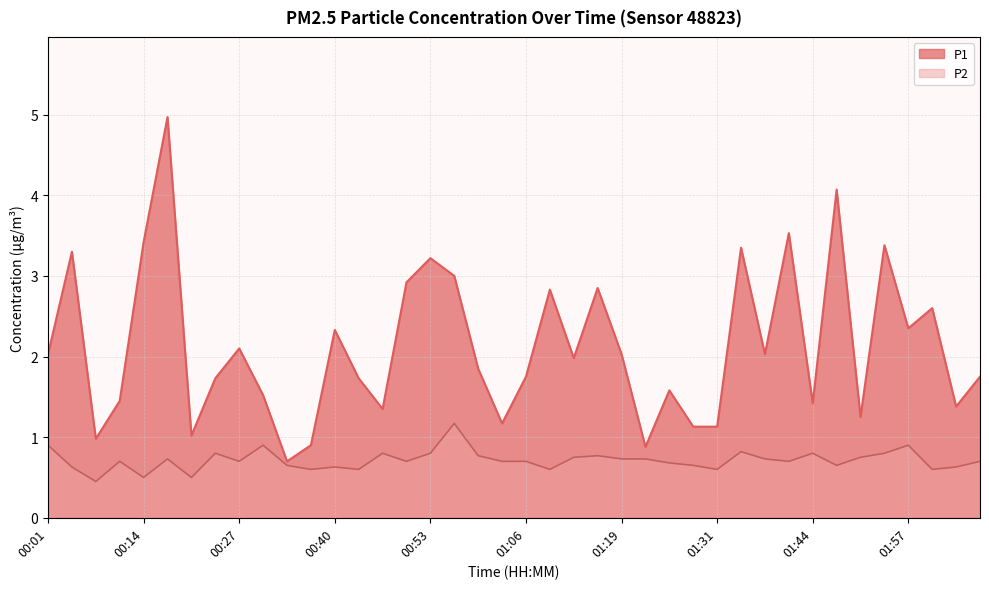

True or false: P2 has more than 0 interior local peaks.

True